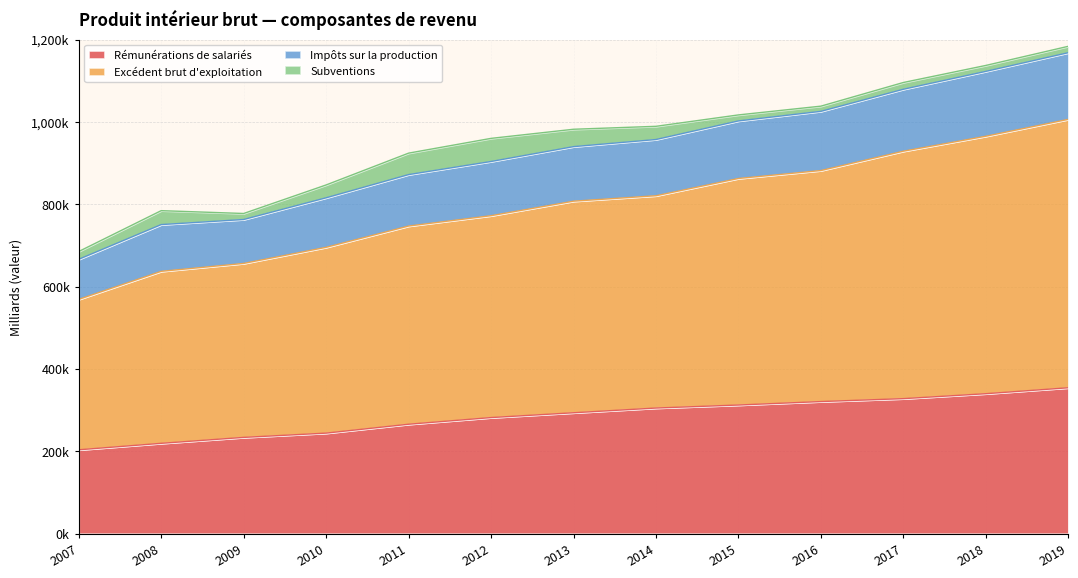

Which has a higher value, 2014 or 2008?

2014